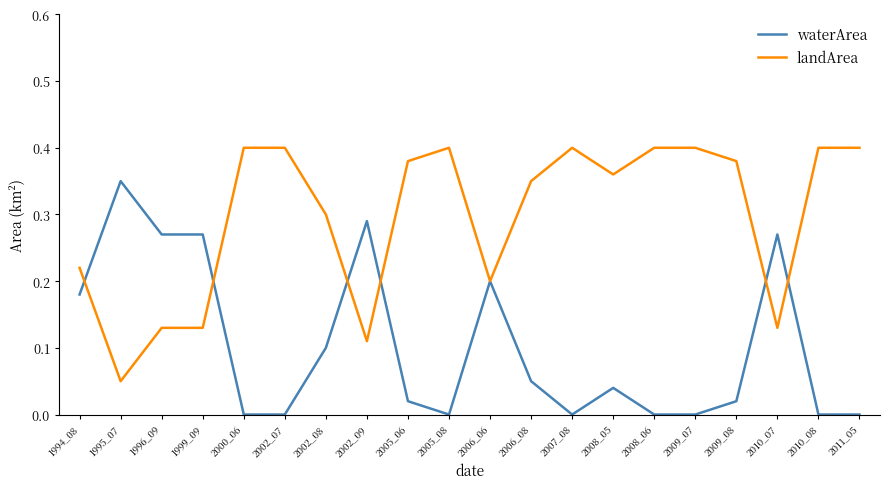

How many series are shown in this chart?

2